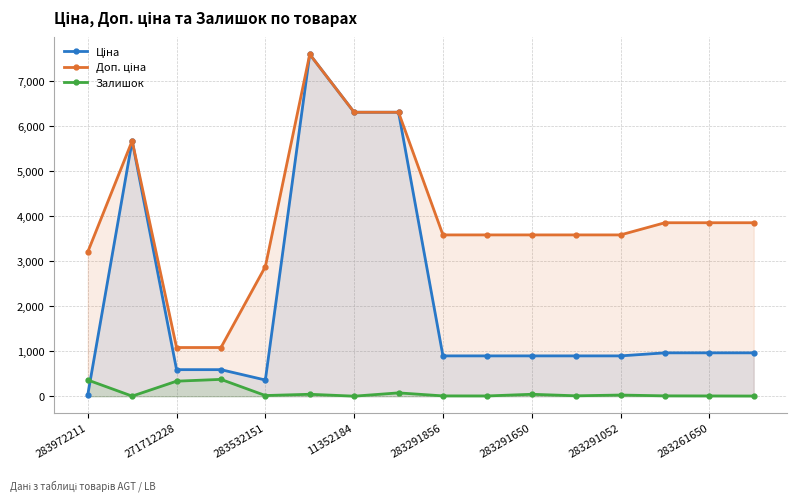

What is the difference between the maximum and minimum values in the Залишок series?

373.0